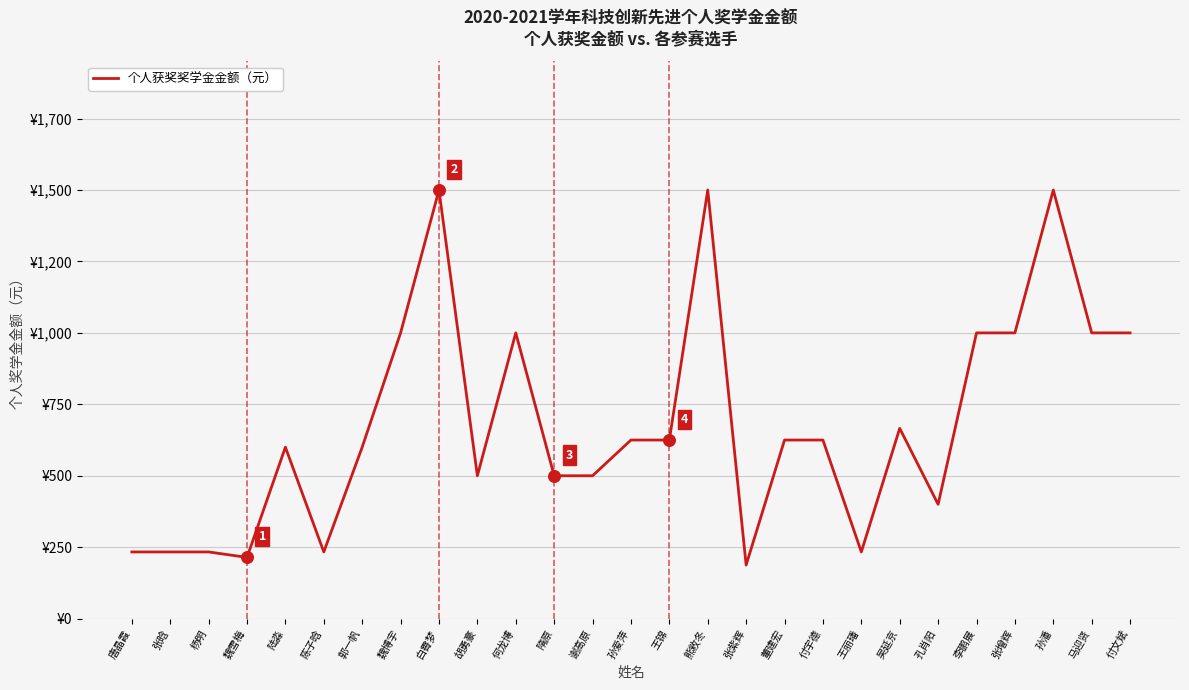

Between 孔肖阳 and 陆淼, which is larger?

陆淼